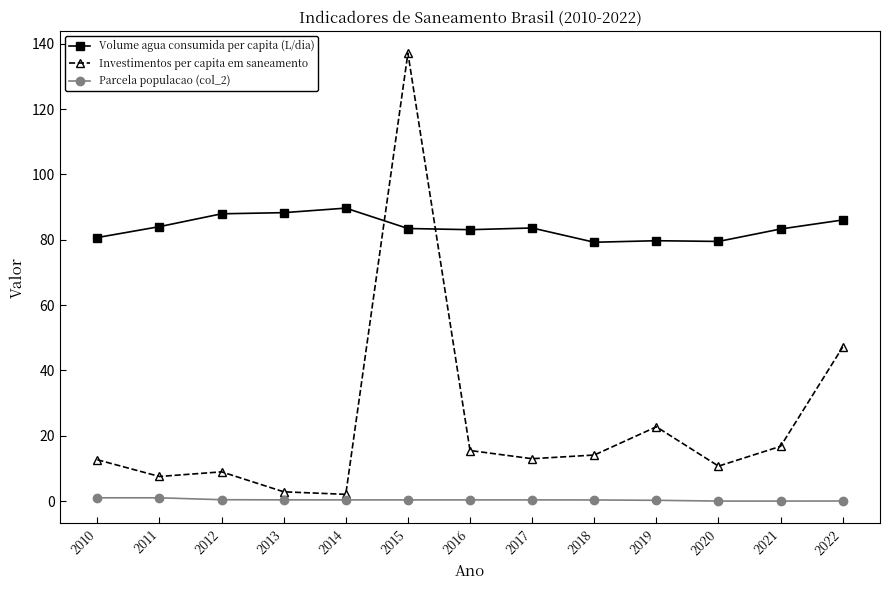

True or false: Volume agua consumida per capita (L/dia) has a value of 83.6 at 2017.

True